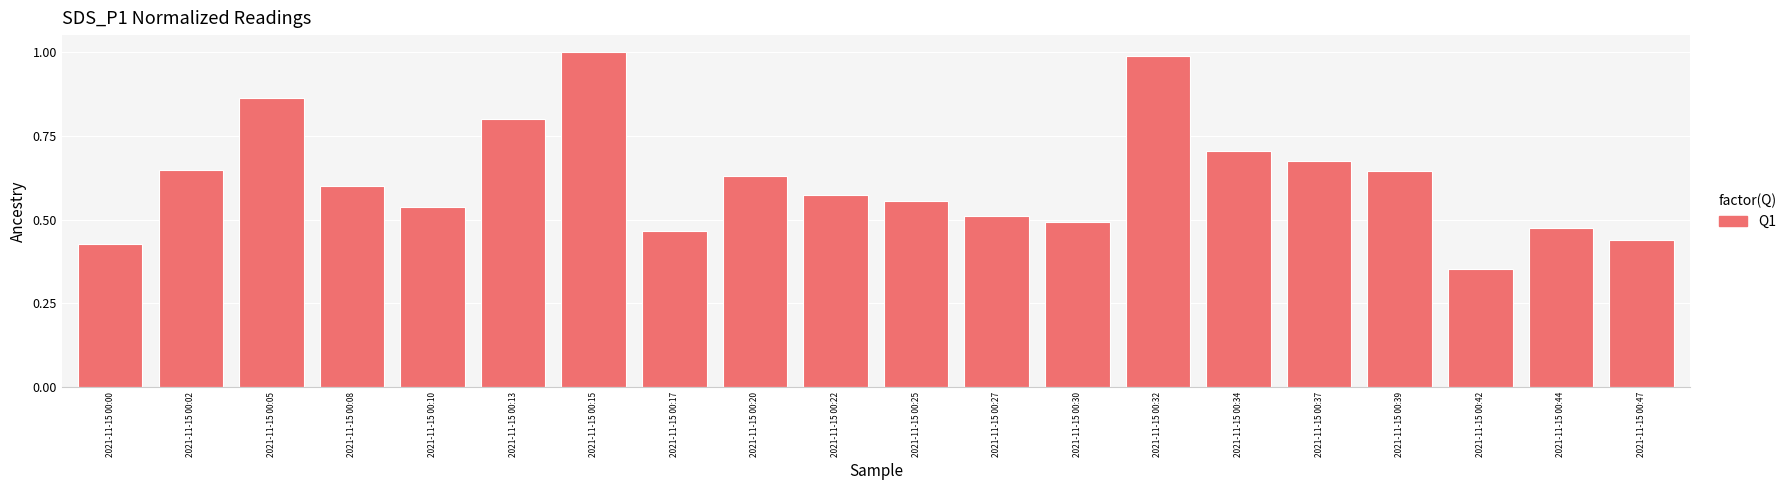

At which label is the value closest to 0?

2021-11-15 00:42